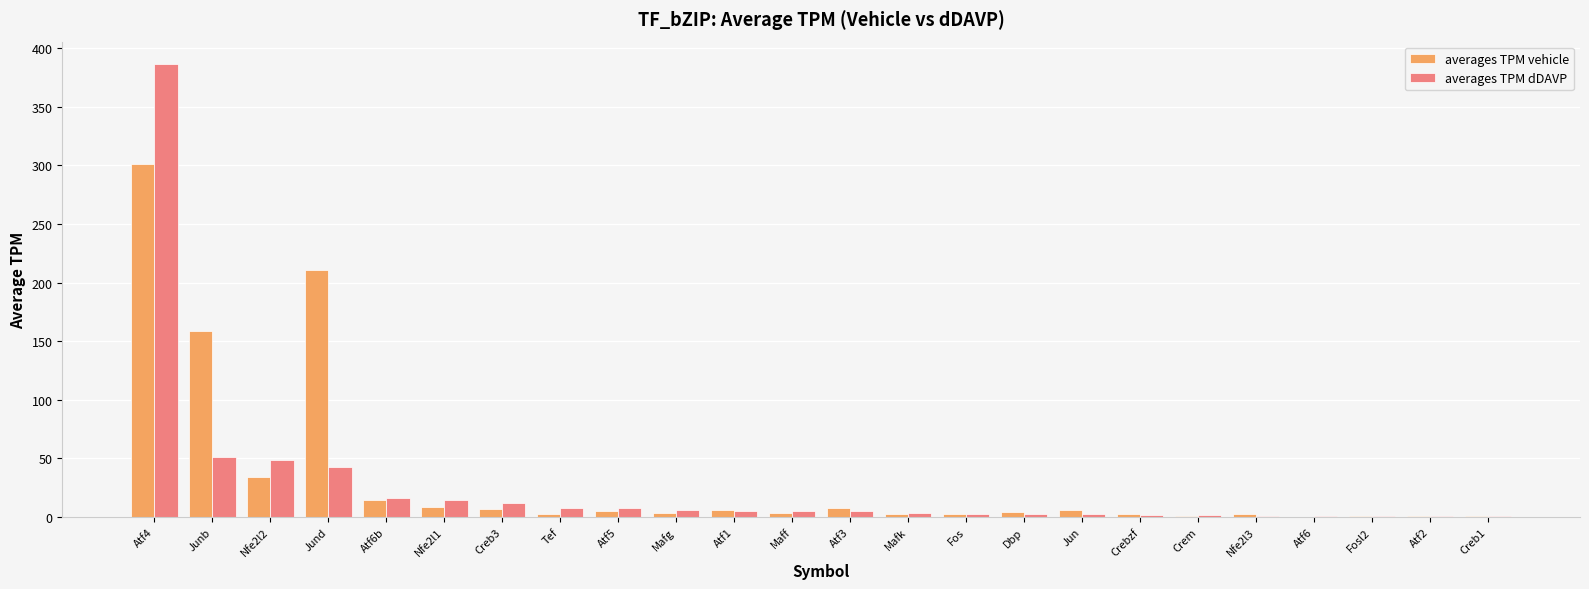

Is the value of averages TPM dDAVP at Nfe2l1 greater than the value of averages TPM vehicle at Fos?

Yes